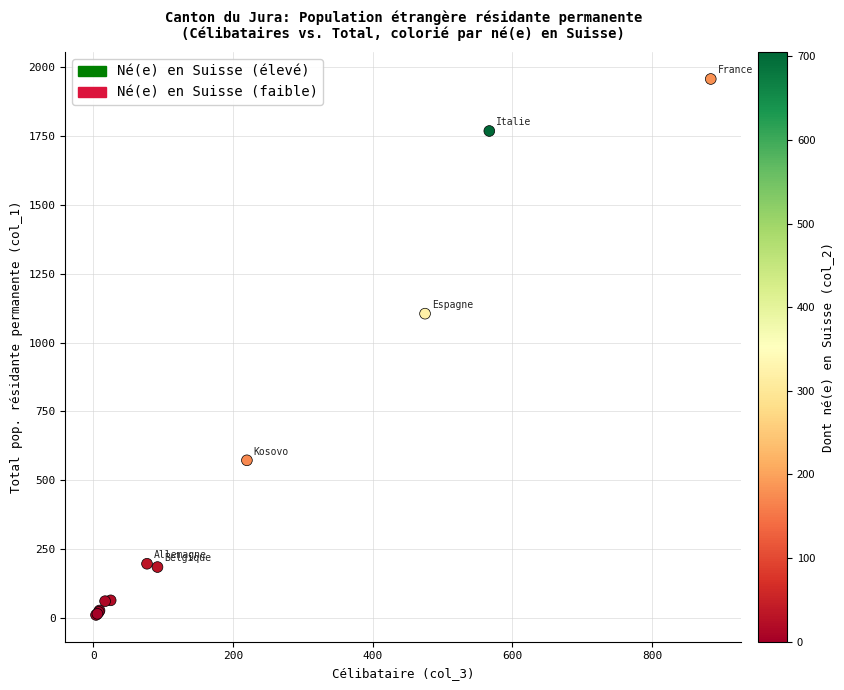

What Y value in the scatter plot is closest to 984?

1105